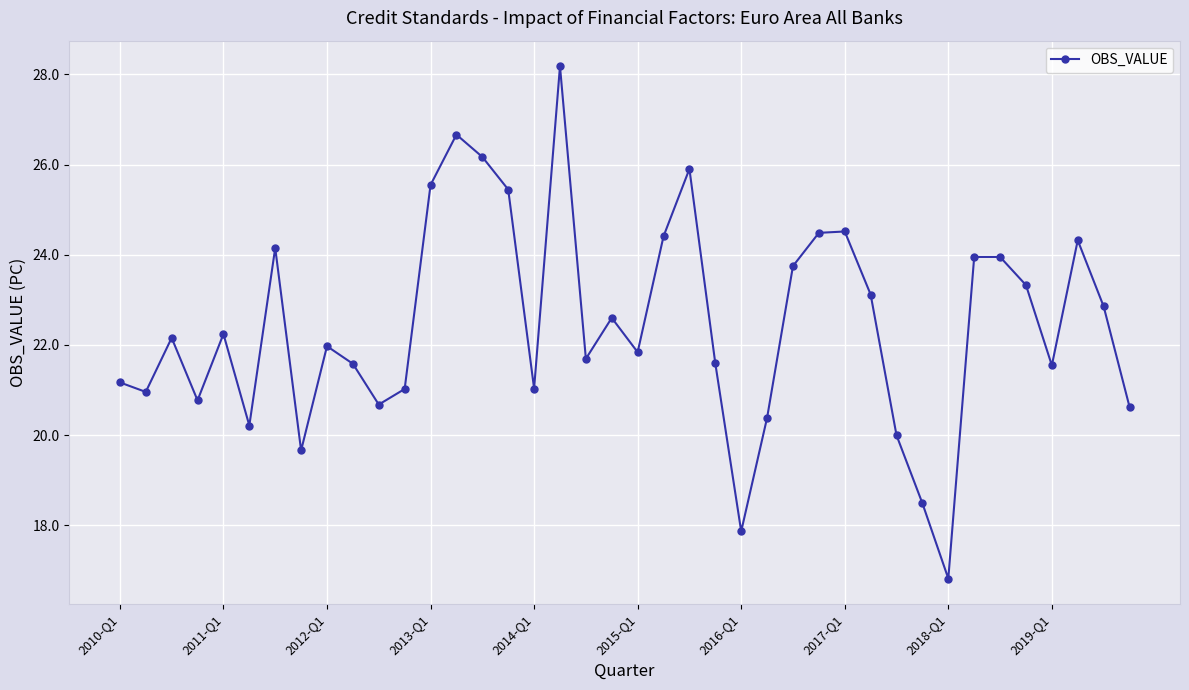

How many interior local peaks (higher than both neighbors) does the data have?

11